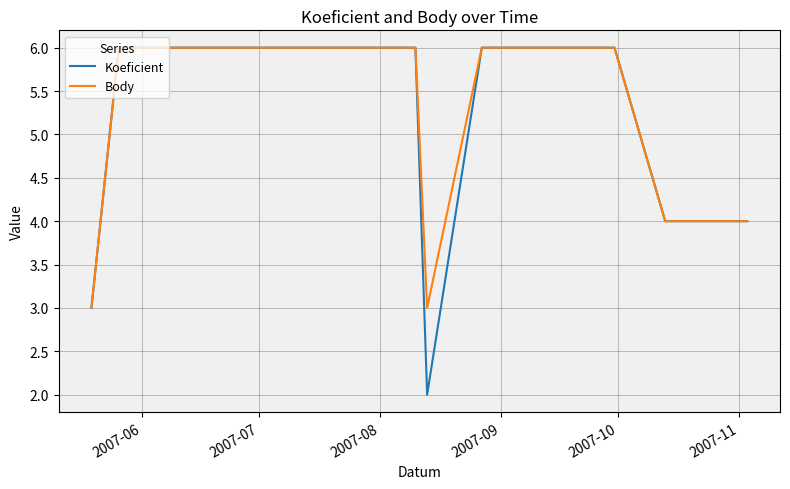

Which series has the largest range (max minus min)?

Koeficient